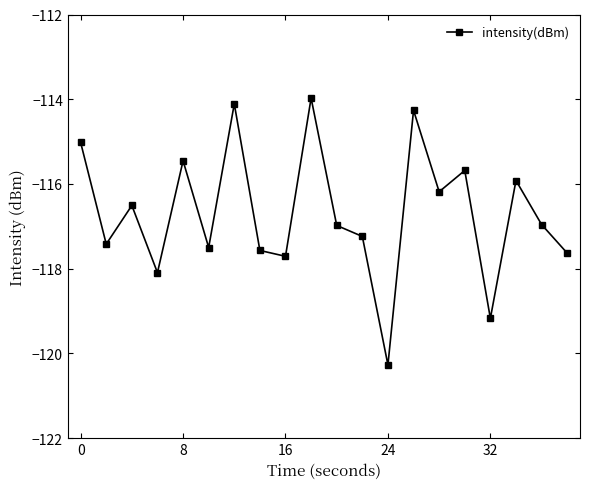

True or false: the data has more than 2 interior local peaks.

True